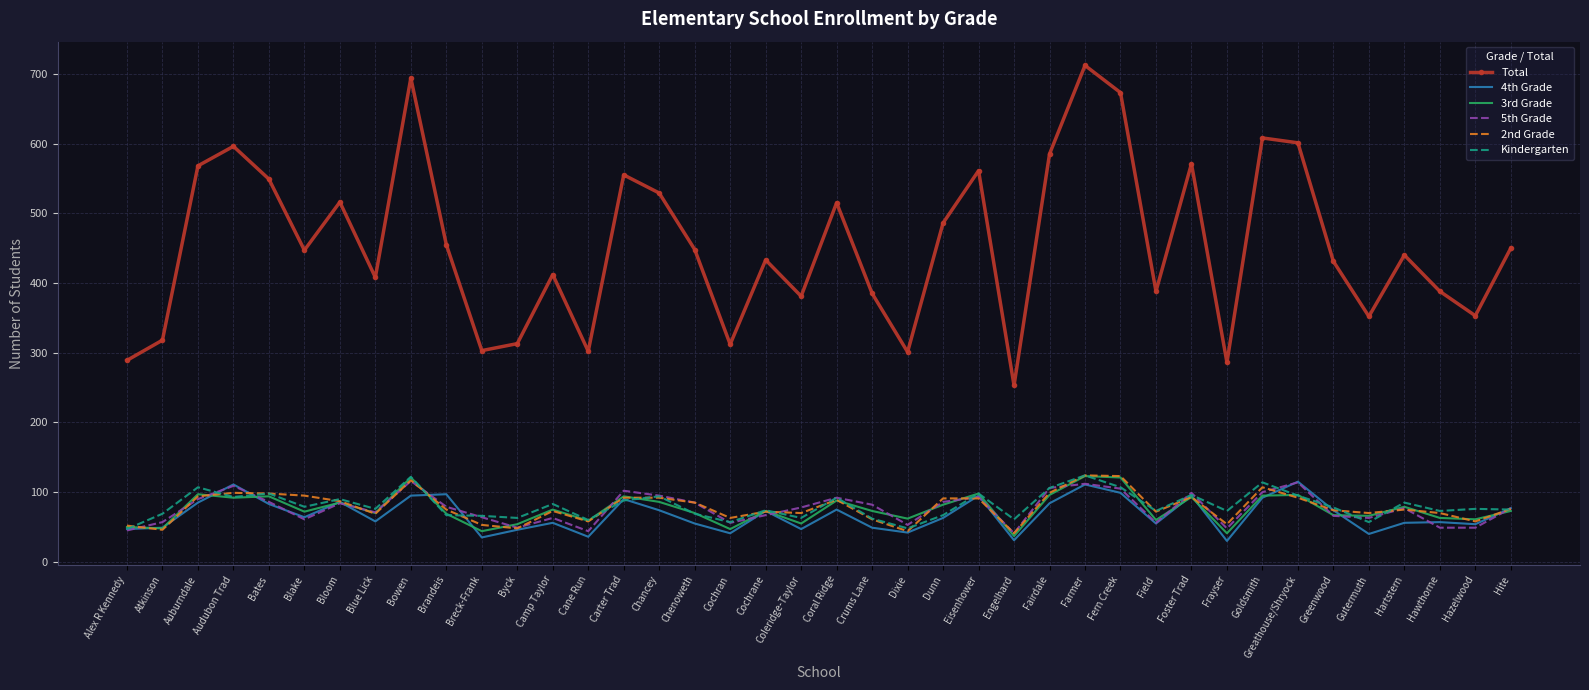

In Kindergarten, how many points are lower than both neighbors (excluding endpoints)?

13